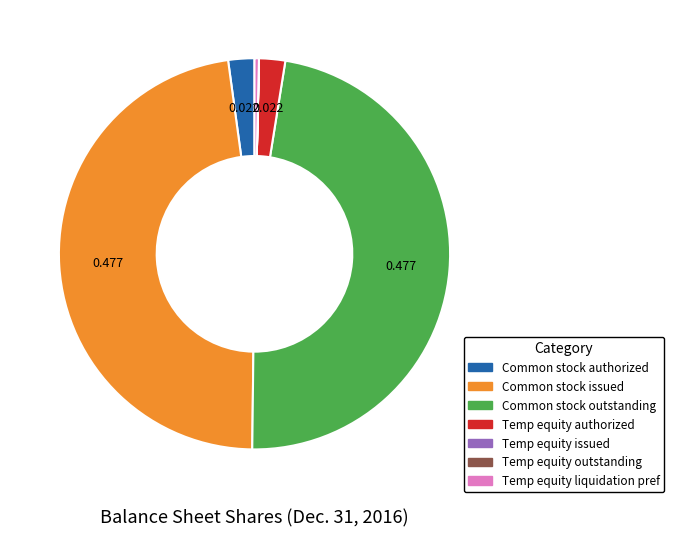

Is there a majority slice in this chart?

No